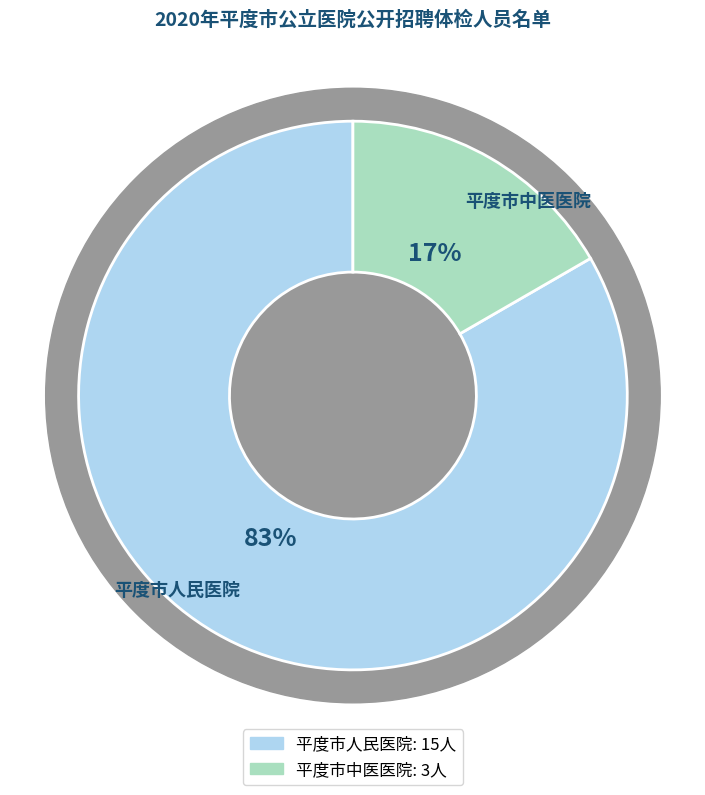

Combined, what portion of the pie is 平度市中医医院 and 平度市人民医院?

100.0%